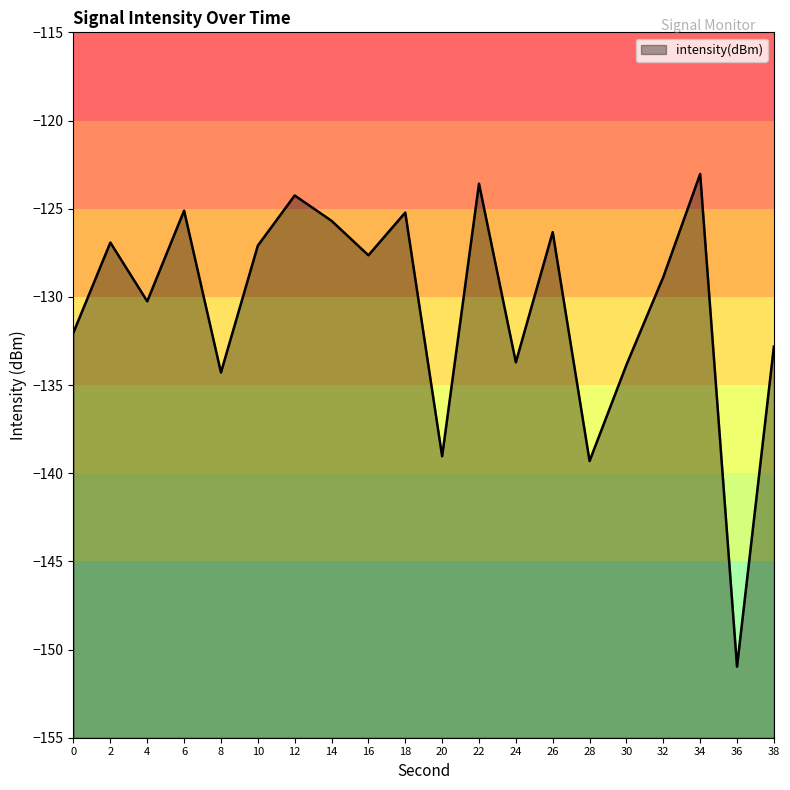

Between 34 and 8, which is larger?

34